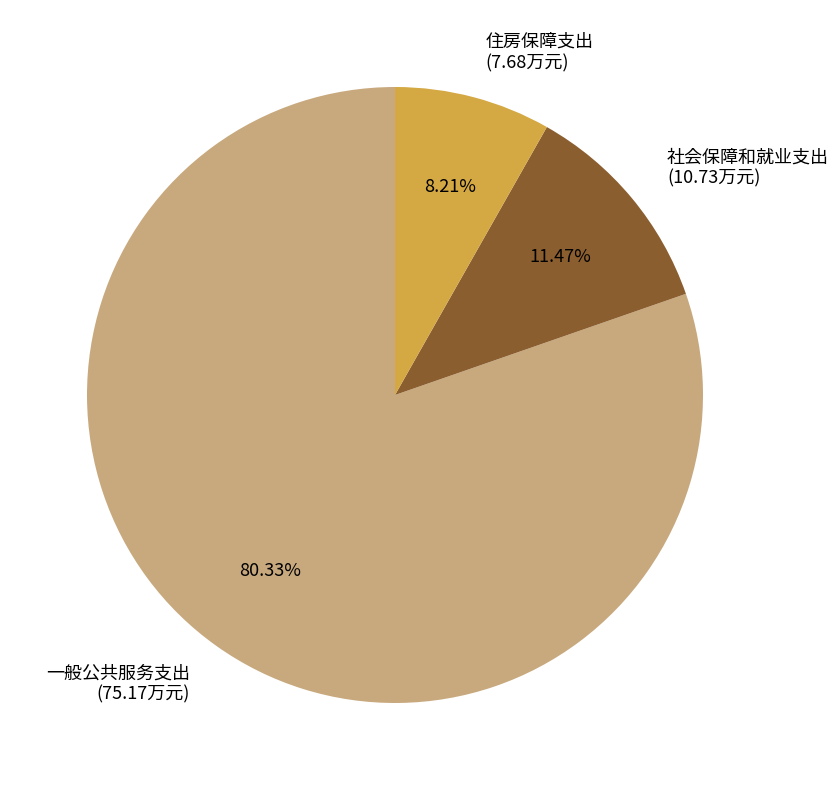

What percentage is the 一般公共服务支出 slice, to the nearest percent?

80%